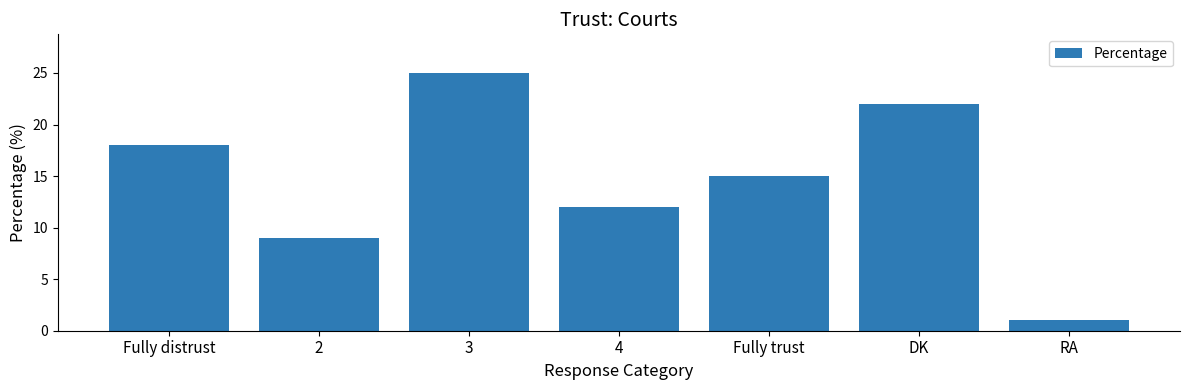

The chart shows a value of 9 at 2. True or false?

True